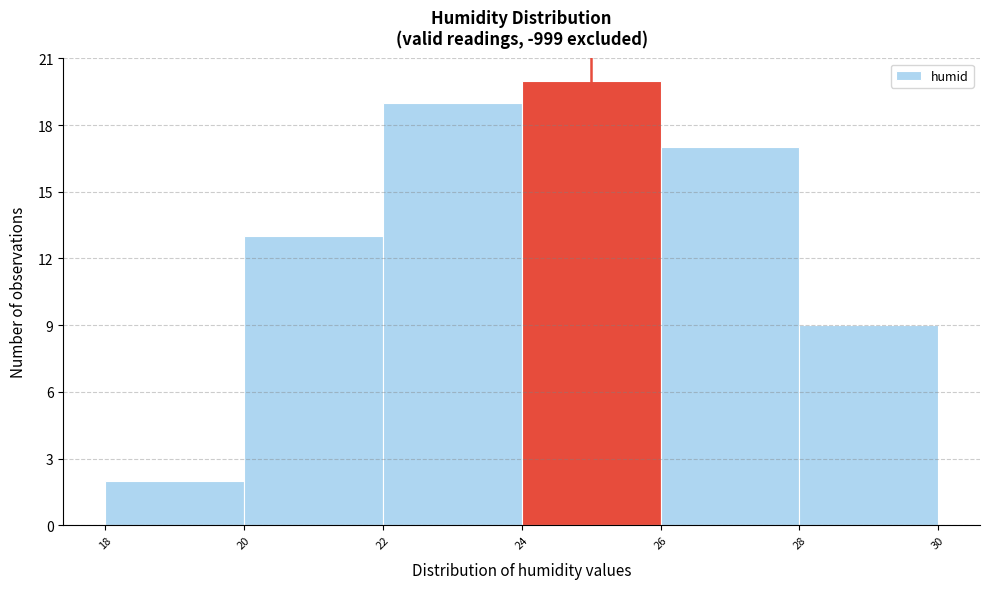

Reading left to right, transcribe this chart: for each bar, give the range it covers on the x-axis and its height. The values are not printed on the chart, so give them approximately, as read against the axis.

18 to 20: 2
20 to 22: 13
22 to 24: 19
24 to 26: 20
26 to 28: 17
28 to 30: 9